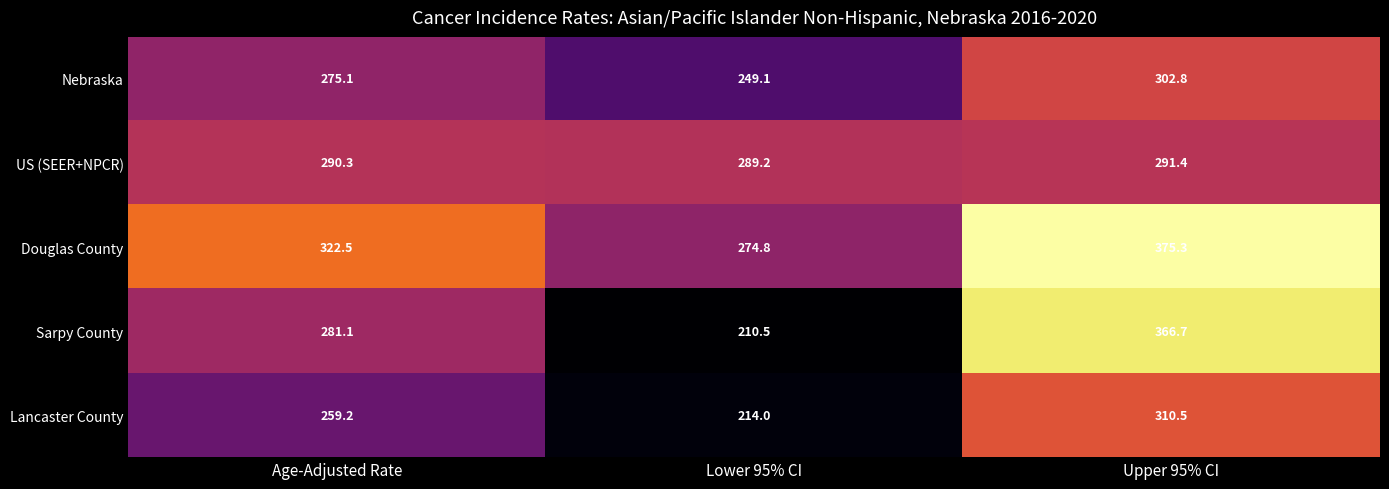

How many distinct data groups are displayed?

5